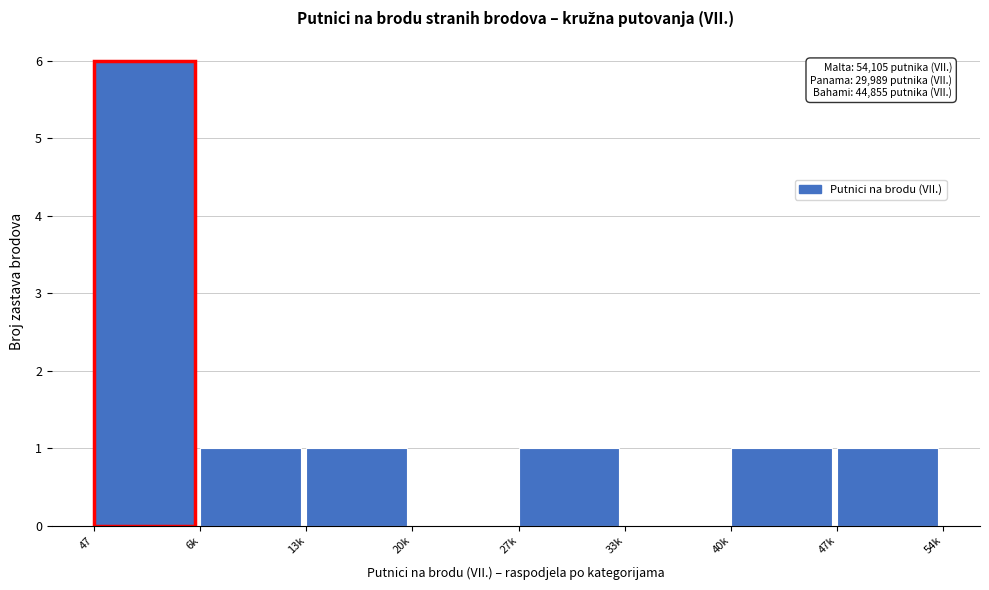

Reading right to left, transcribe all the data shown in this chart.

47k=1	40k=1	33k=0	27k=1	20k=0	13k=1	6k=1	47=6